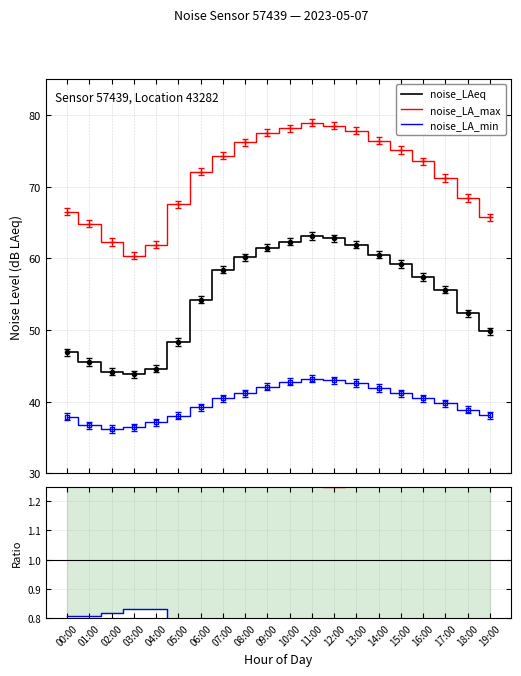

What is the label of the 4th point from the right?

16:00